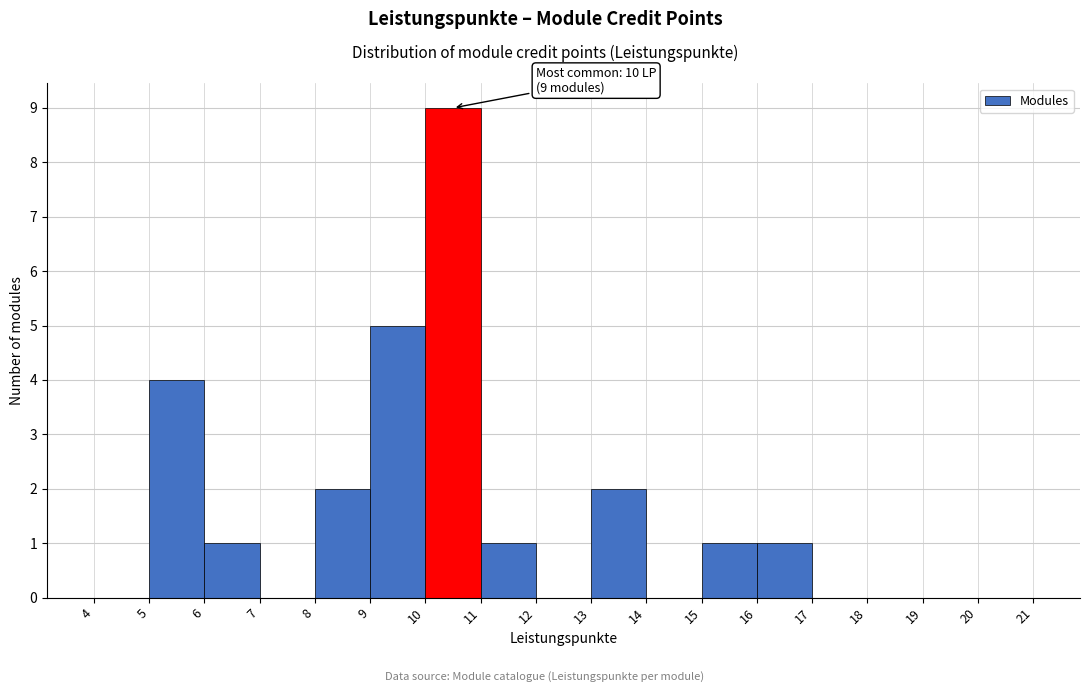

Which range on the x-axis has the tallest bar?

10 to 11